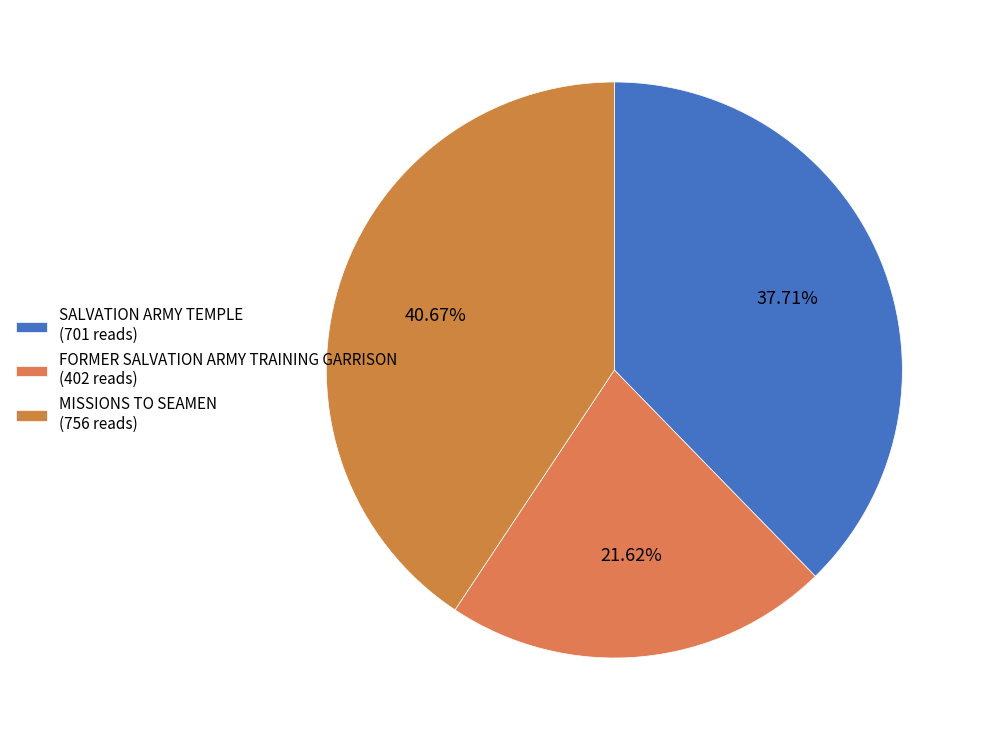

Rank the categories by value from highest to lowest.

MISSIONS TO SEAMEN, SALVATION ARMY TEMPLE, FORMER SALVATION ARMY TRAINING GARRISON